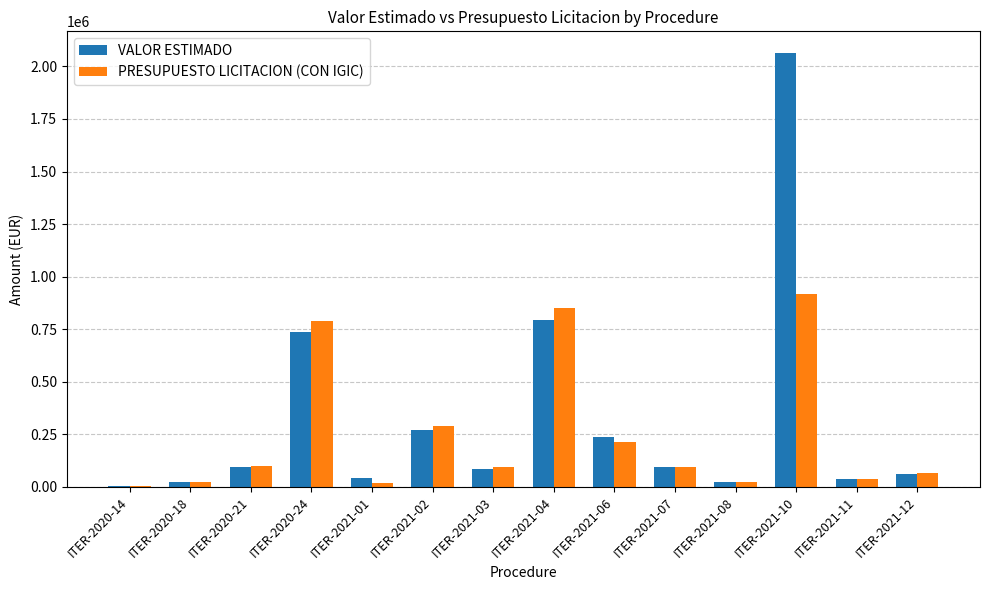

The value of PRESUPUESTO LICITACION (CON IGIC) at ITER-2021-07 is 96901.9. True or false?

True